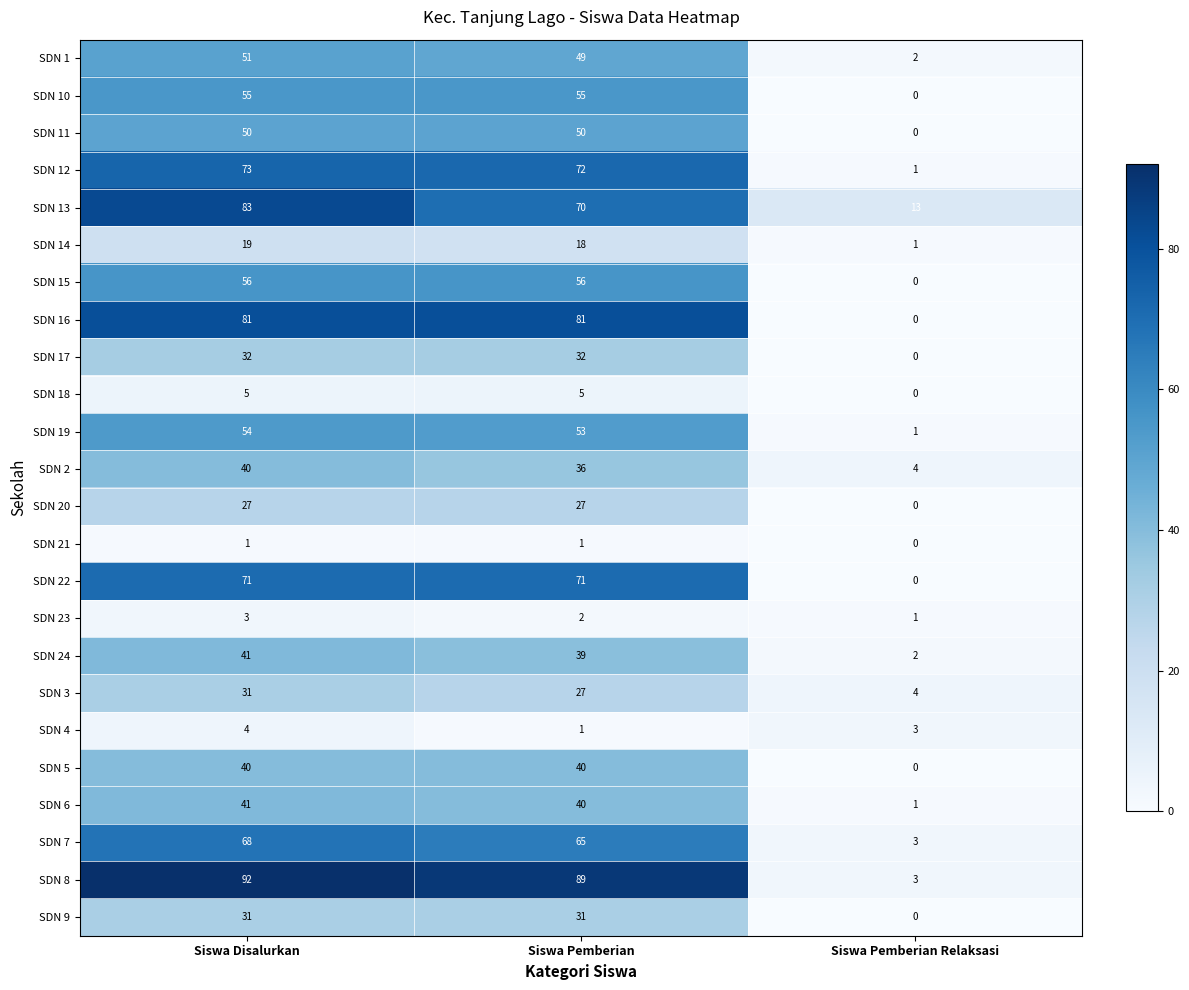

At which category does the chart reach its minimum across all series?

Siswa Pemberian Relaksasi